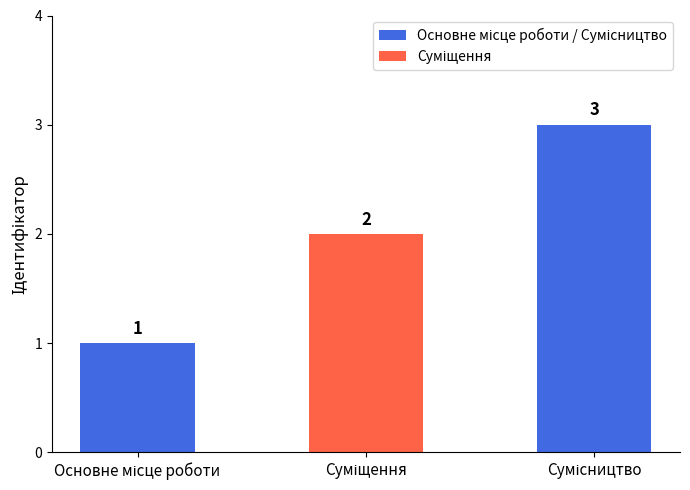

What is the sum of all values?

6